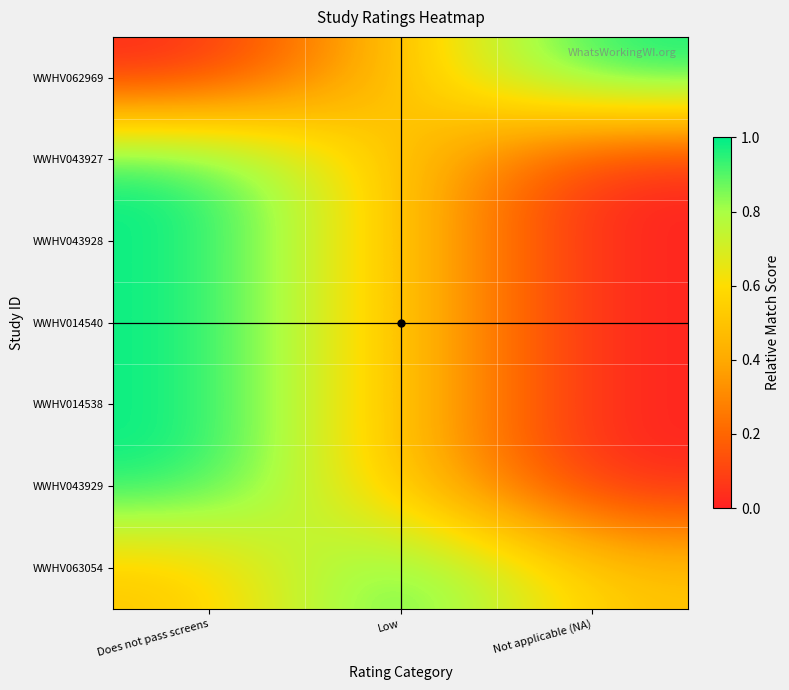

Which has a higher value, Not applicable (NA) or Low?

Not applicable (NA)